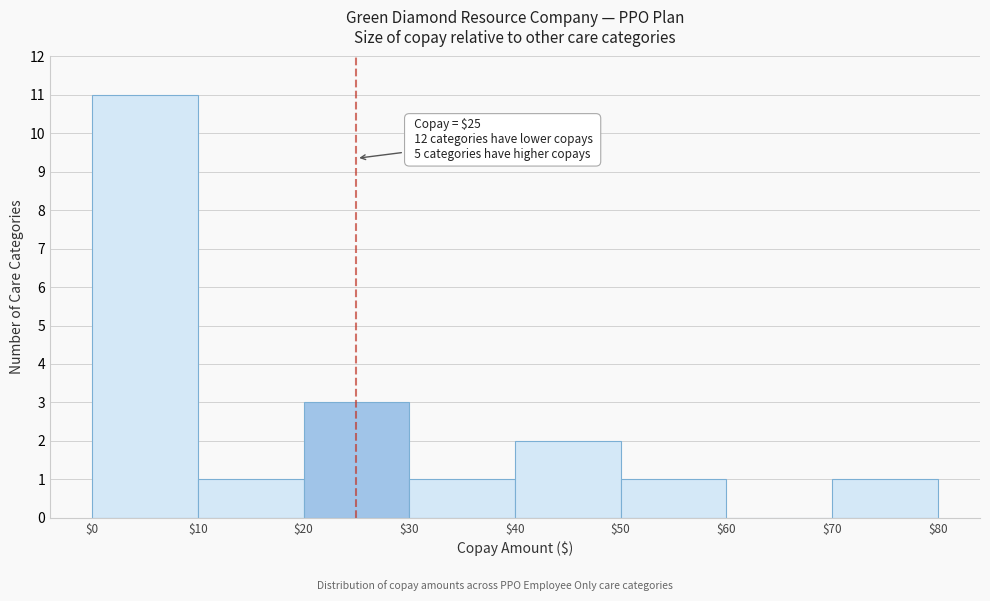

Over which range of the x-axis is the bar tallest?

$0 to $10